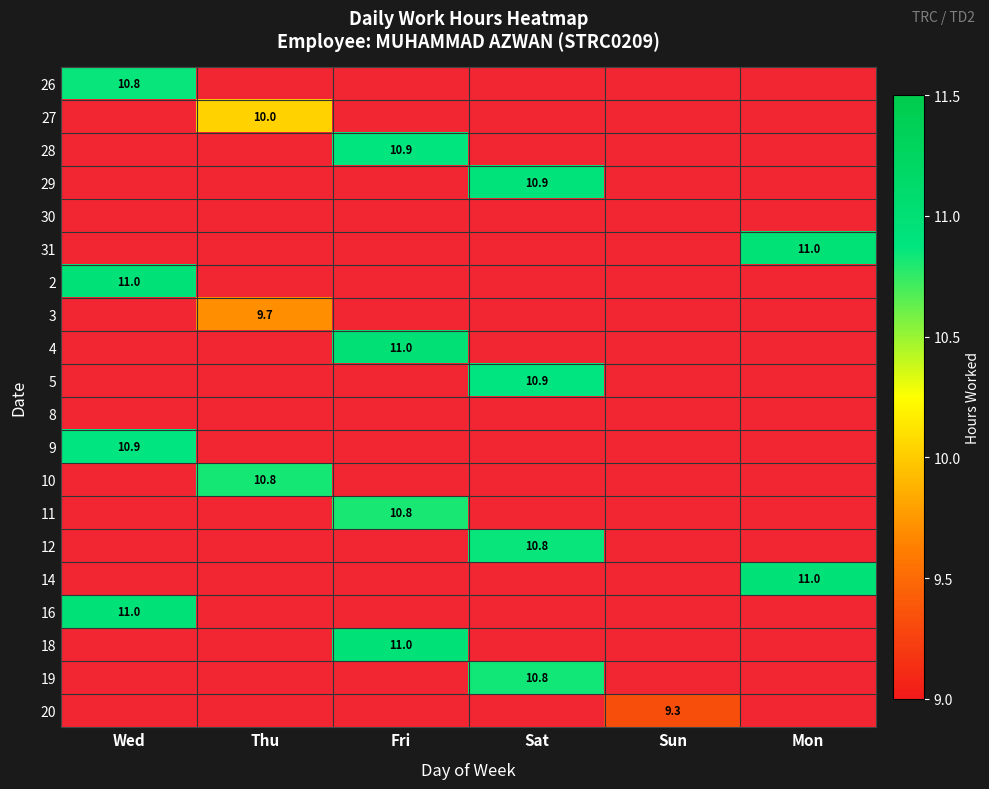

What is the difference between the highest and lowest values at Wed?

11.0